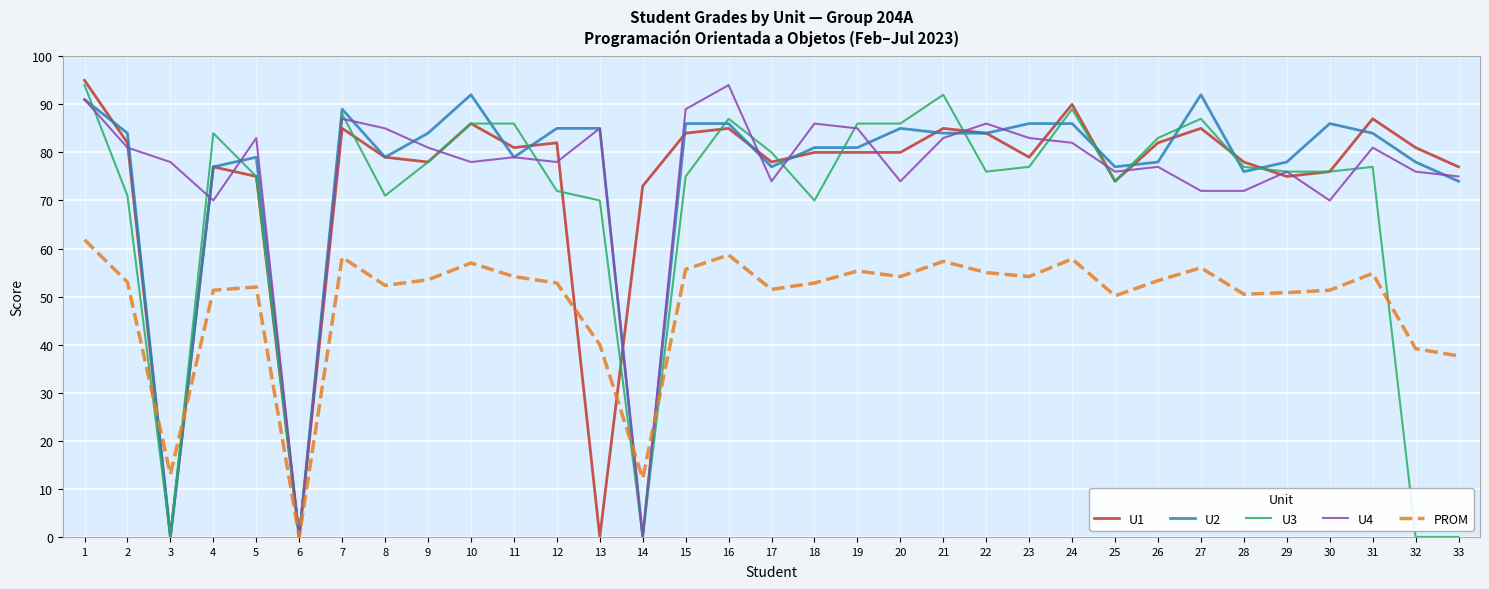

What is the total value across all series at 27?

392.0